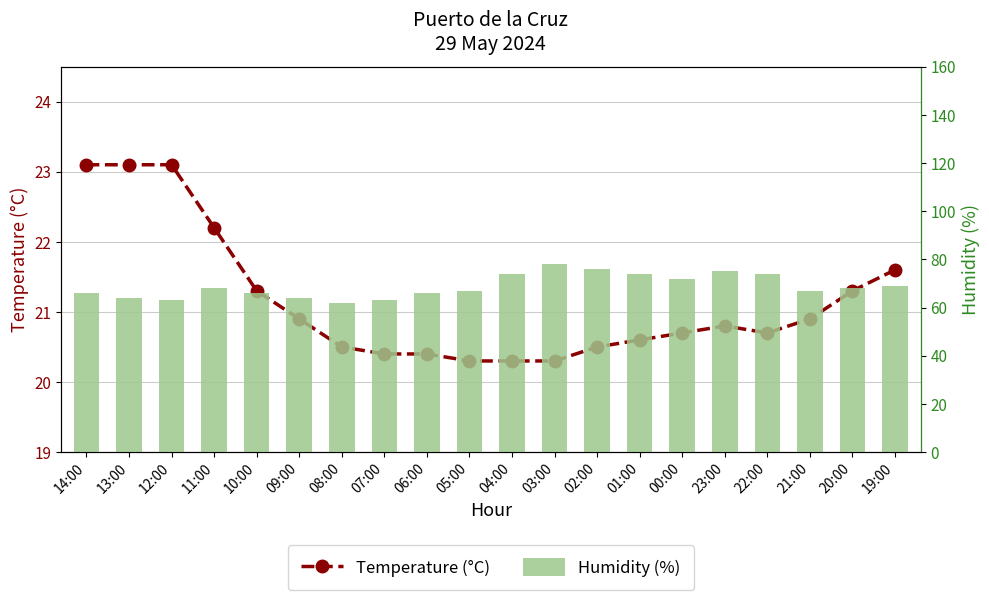

What is the difference between the Humidity (%) values at 12:00 and 06:00?

3.0